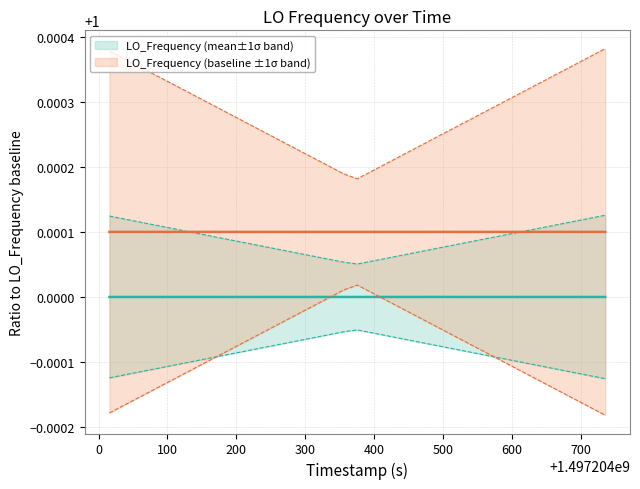

What is the greatest value displayed?

1.0